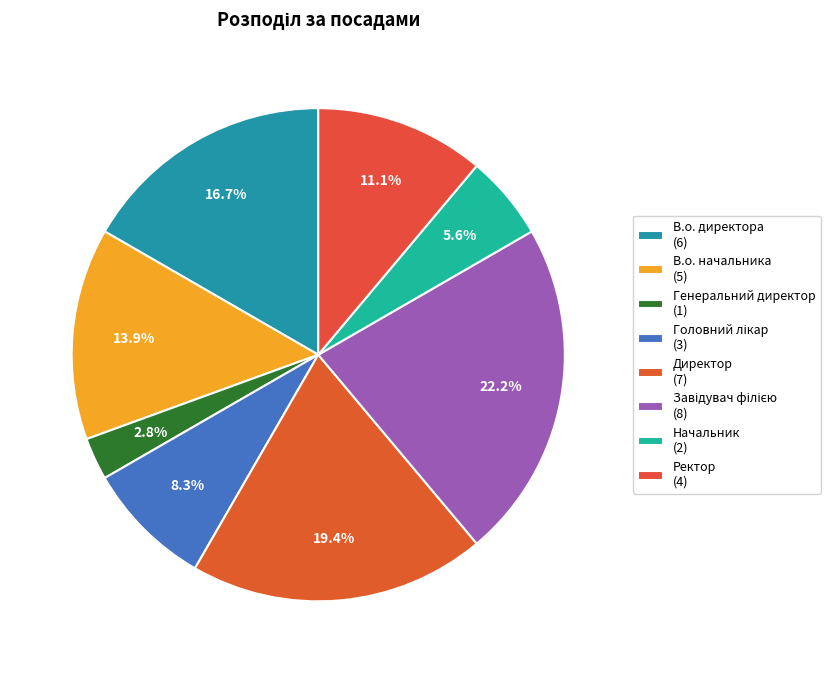

Approximately how many times larger is the value at В.о. начальника compared to Генеральний директор?

5.0